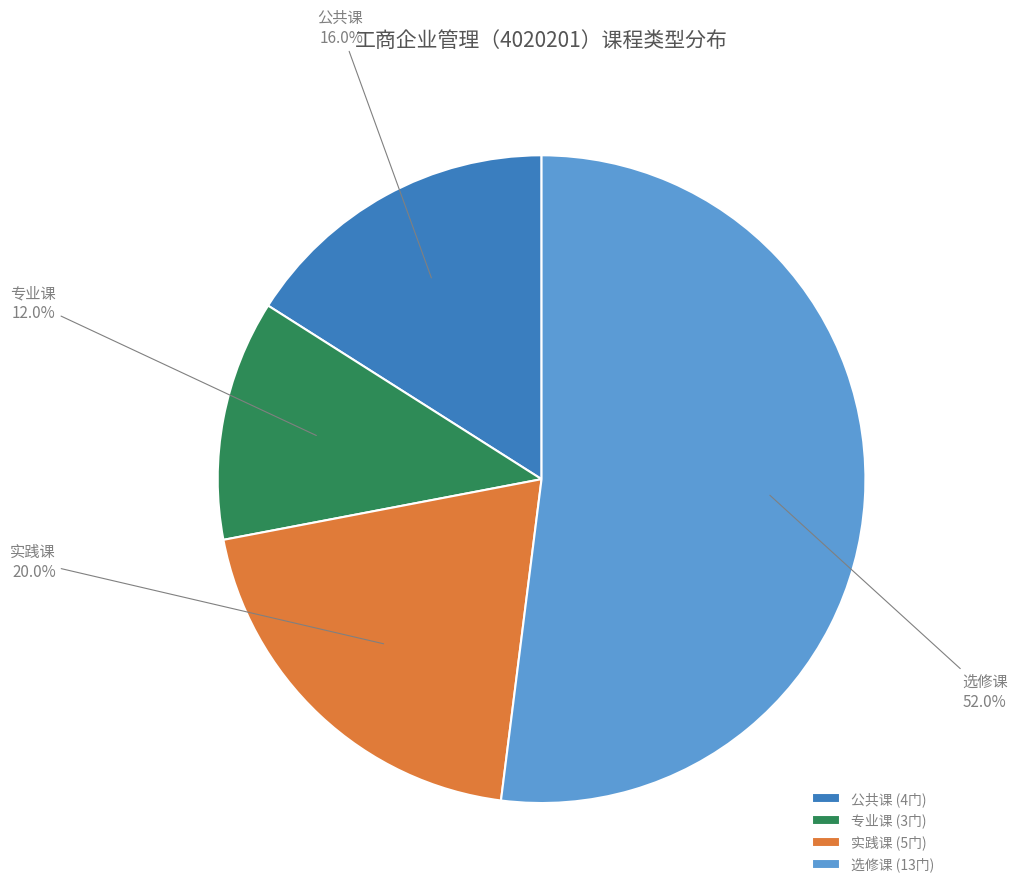

Rank the categories by value from highest to lowest.

选修课, 实践课, 公共课, 专业课